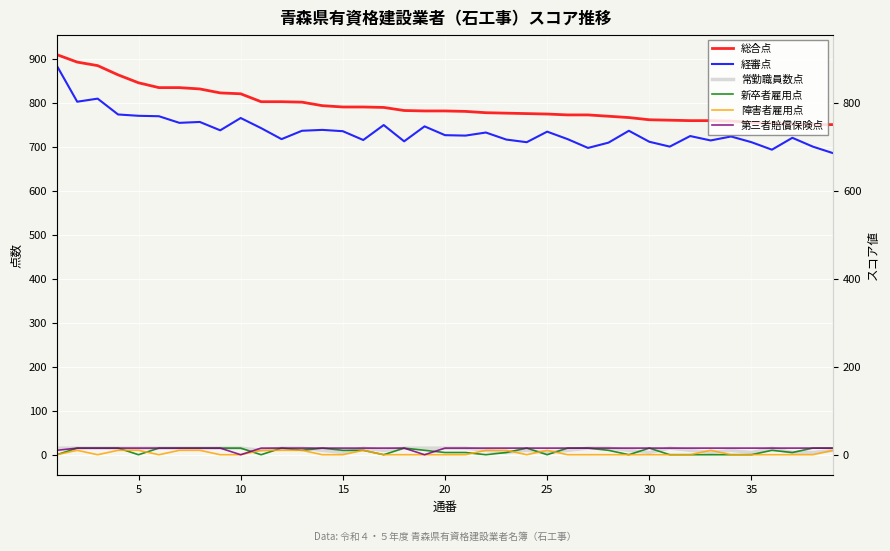

What is the lowest value of the 総合点 series?

750